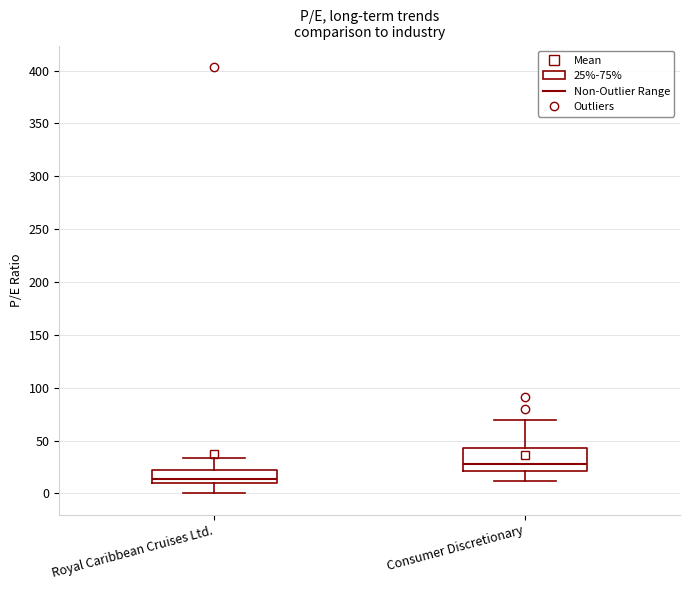

Which box's median line is the highest?

Consumer Discretionary